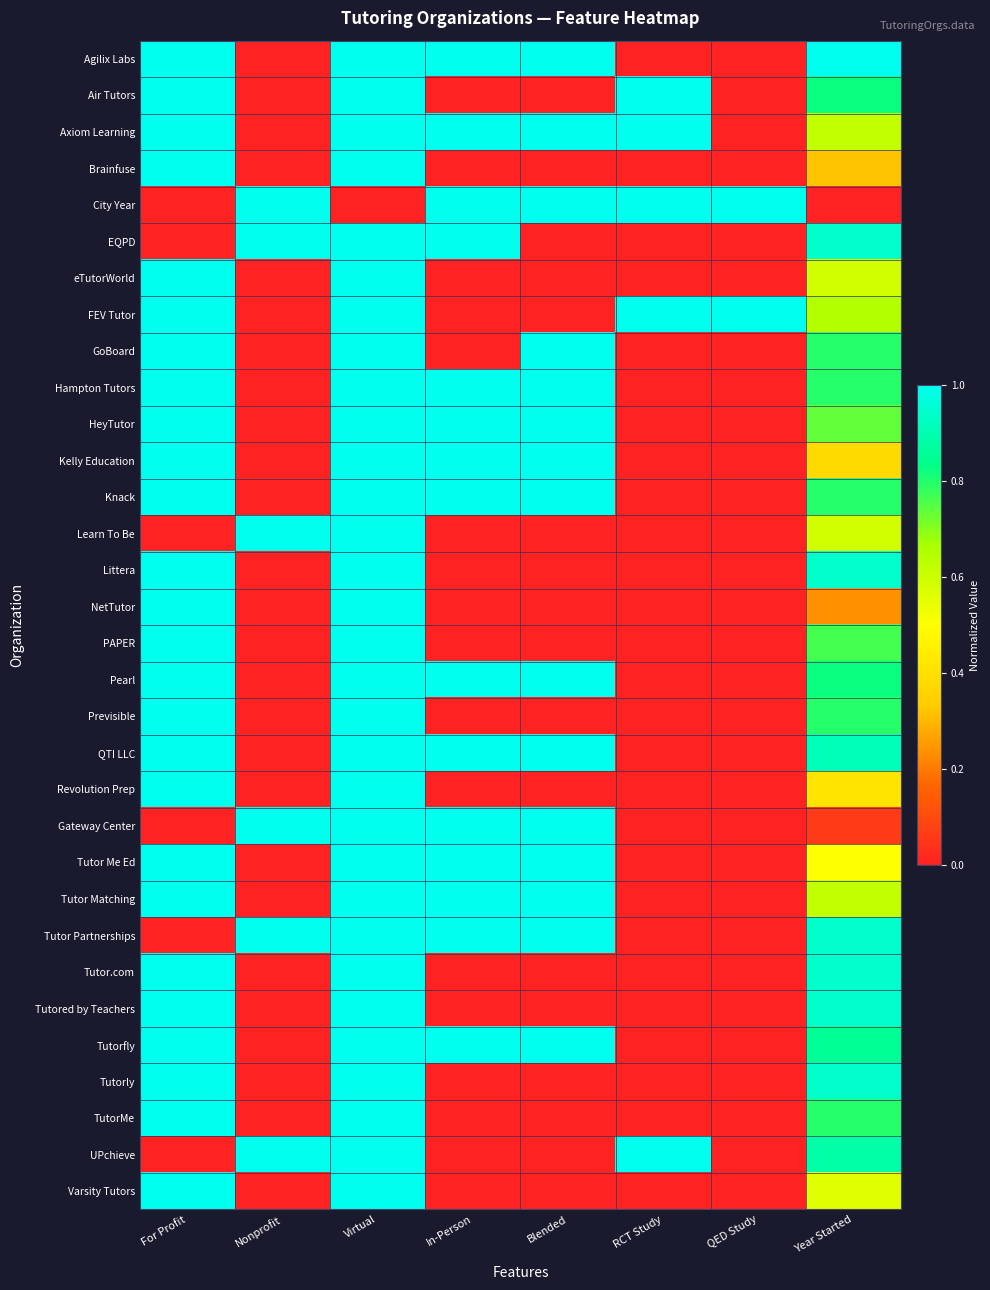

At how many categories does at least one series exceed 0?

8